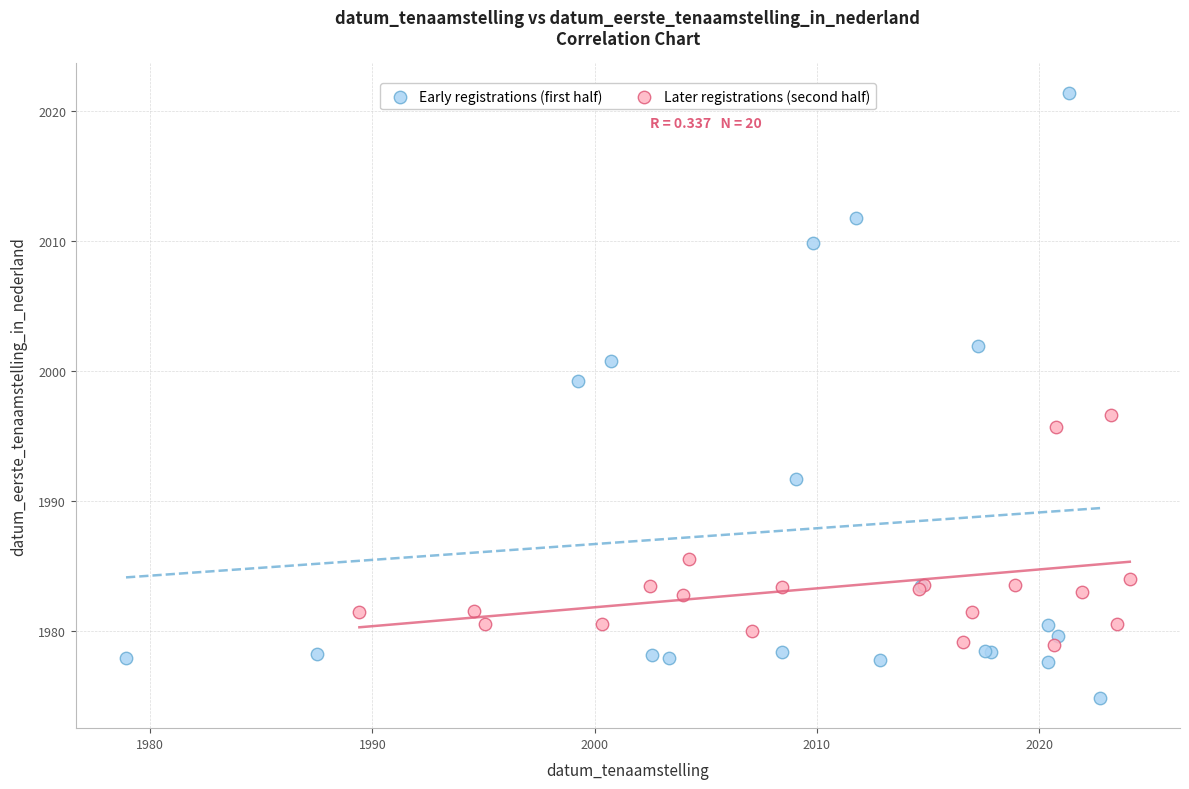

Which series has the widest spread of Y values?

Early registrations (first half)